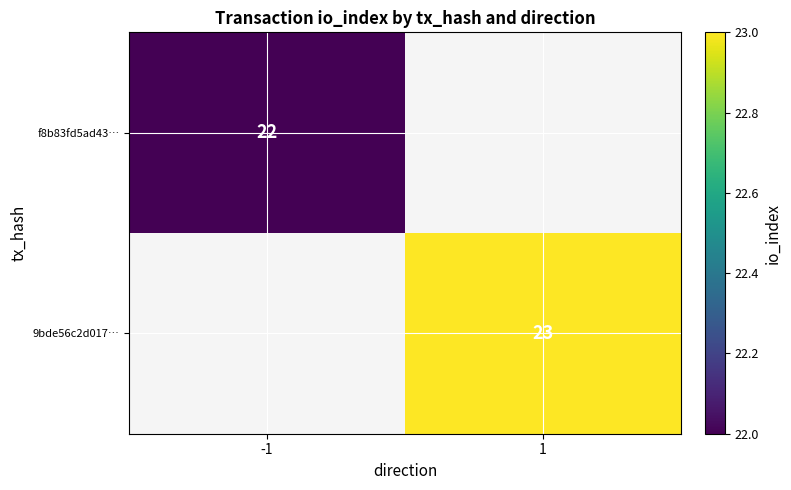

The 9bde56c2d017… series shows 23 at 1. True or false?

True